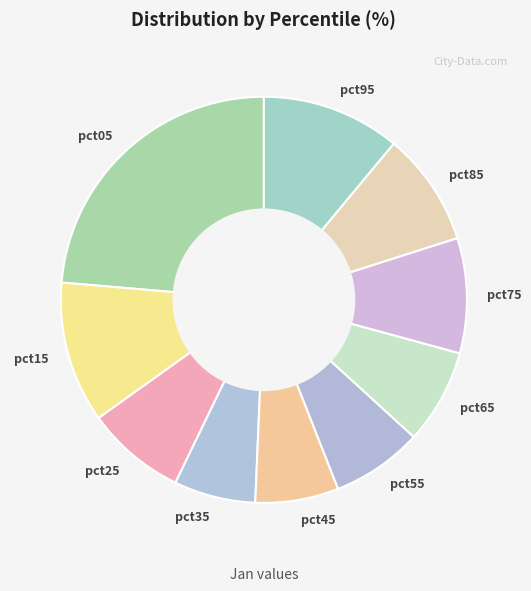

Is the sum of pct35 and pct75 greater than half?

No